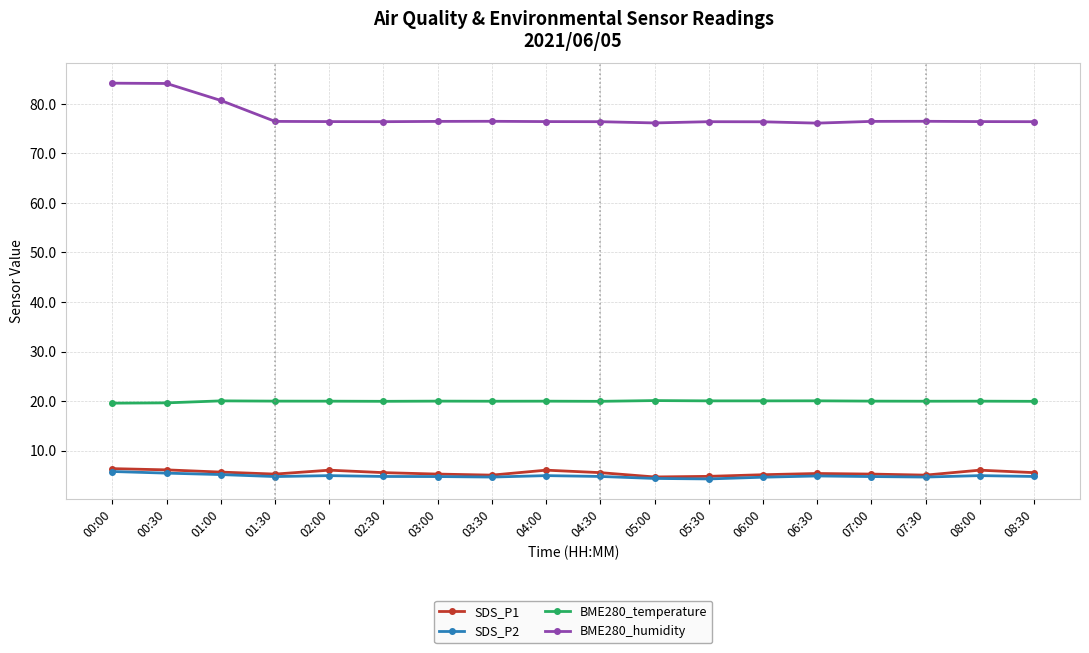

True or false: BME280_temperature has more than 1 points higher than both neighbors.

True